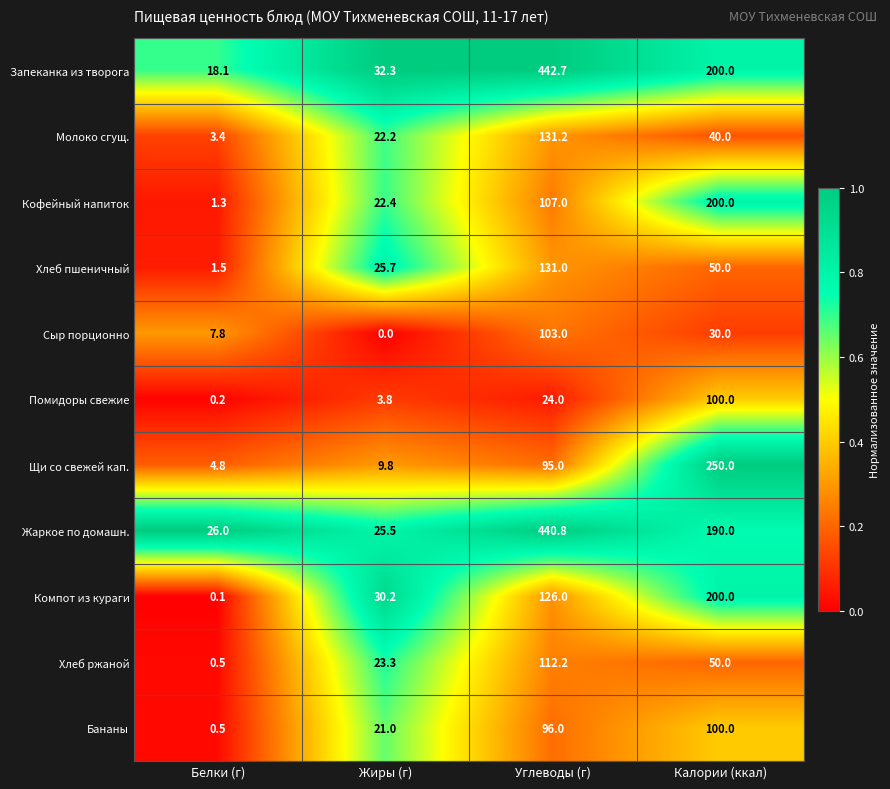

What is the difference between the maximum and second lowest values in the Хлеб пшеничный series?

105.3